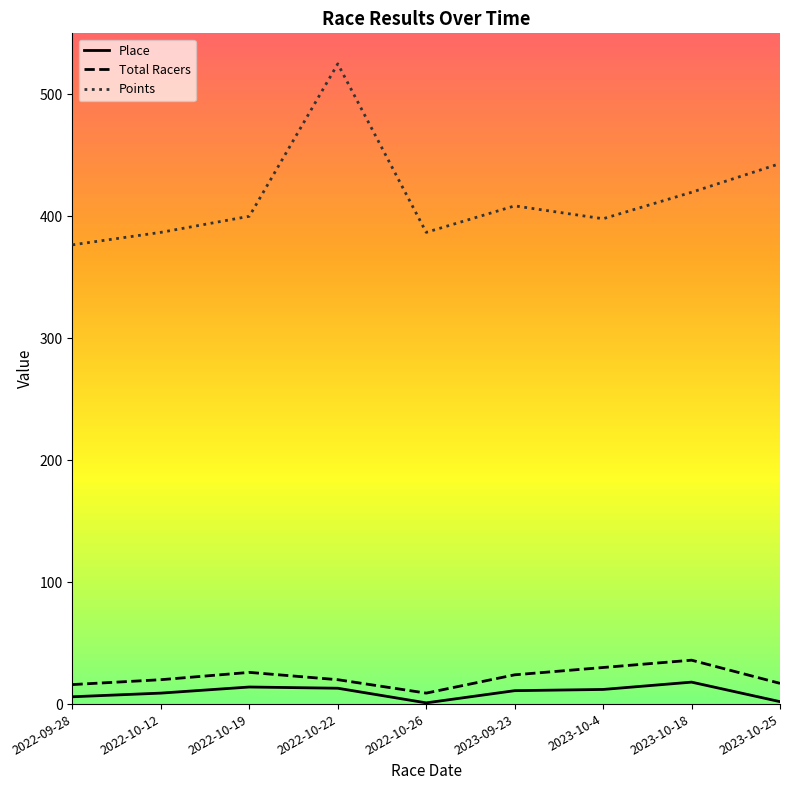

Which category has the highest value in the Points series?

2022-10-22